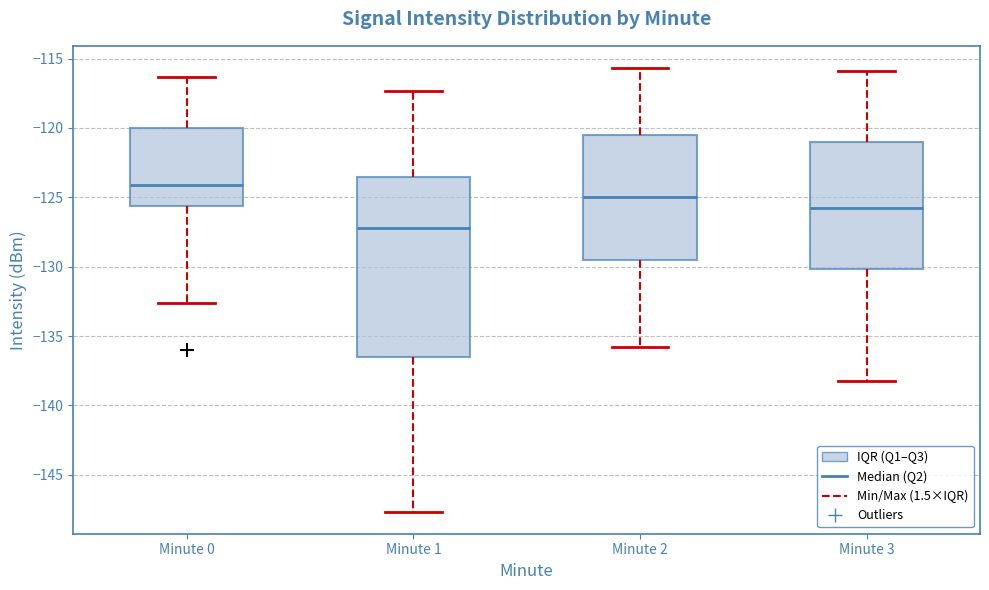

Which box's median line is the lowest?

Minute 1